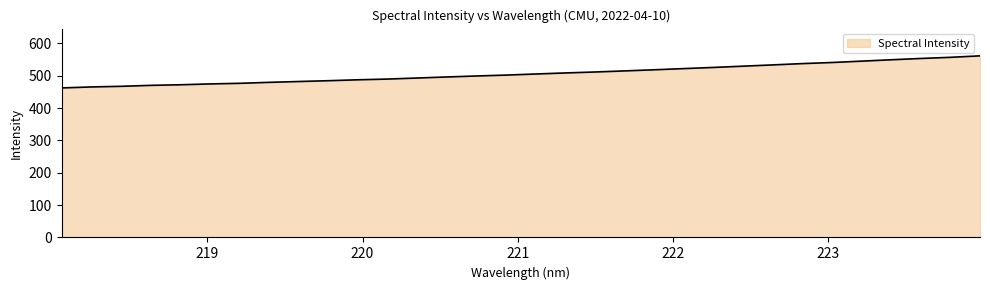

What is the difference between the maximum and minimum values?

99.3